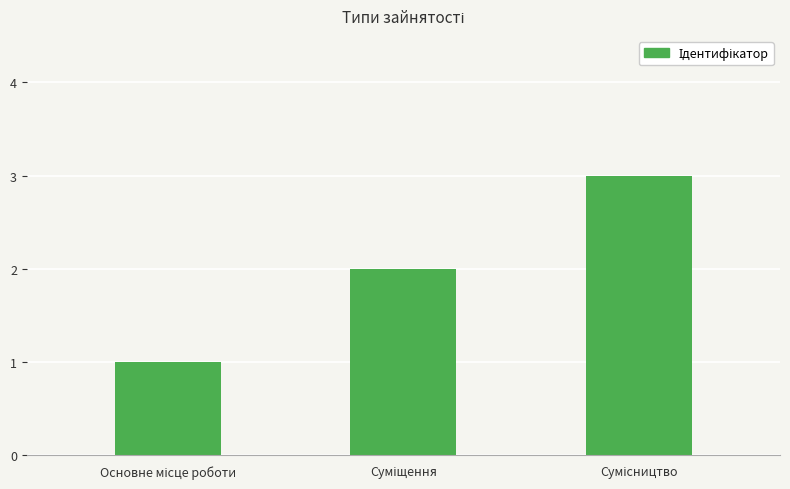

What is the maximum value shown in the chart?

3